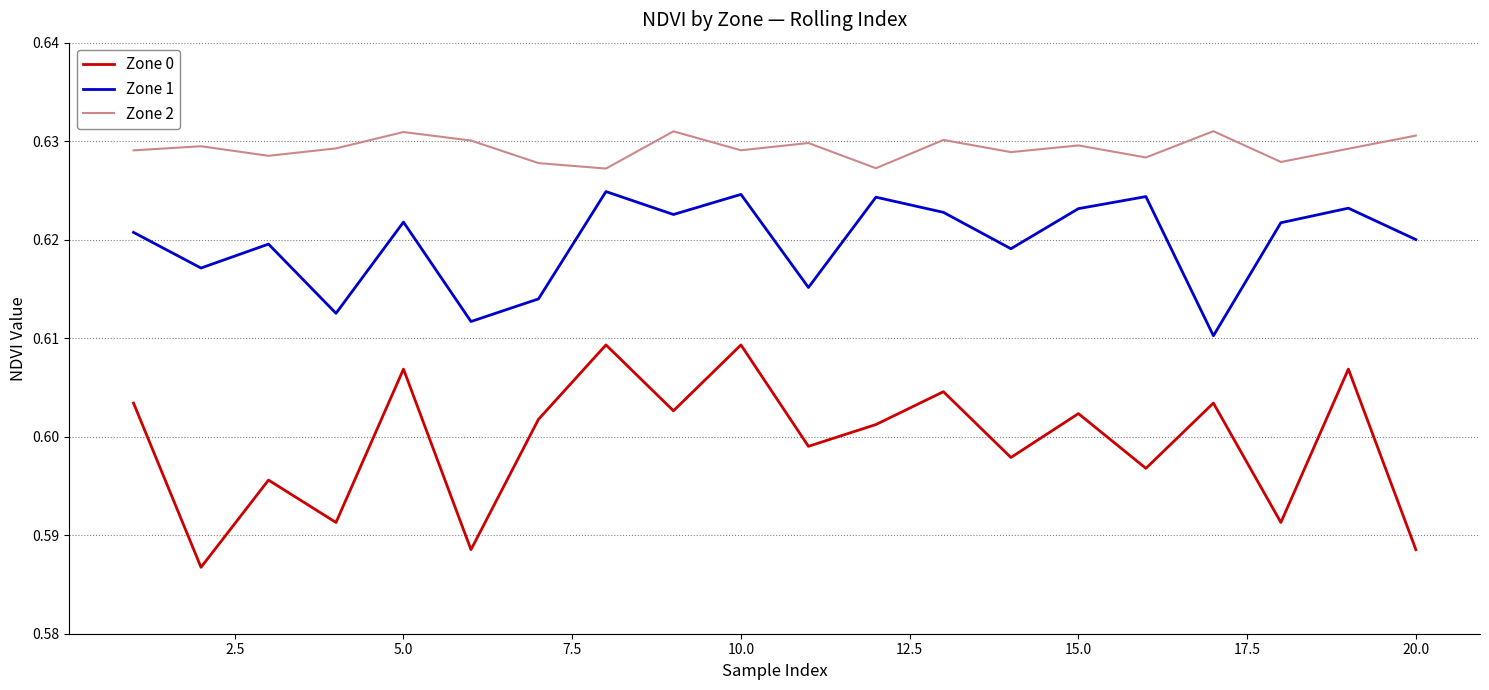

Which series has the largest range (max minus min)?

Zone 0